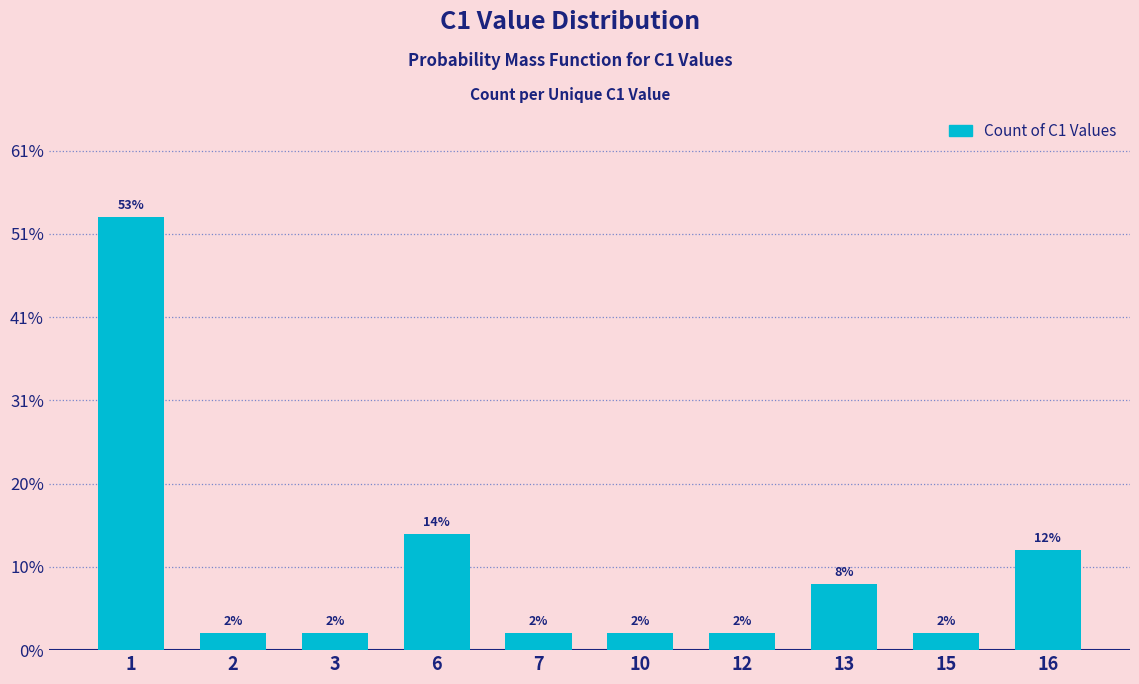

What is the change in value from 1 to 10?

-25